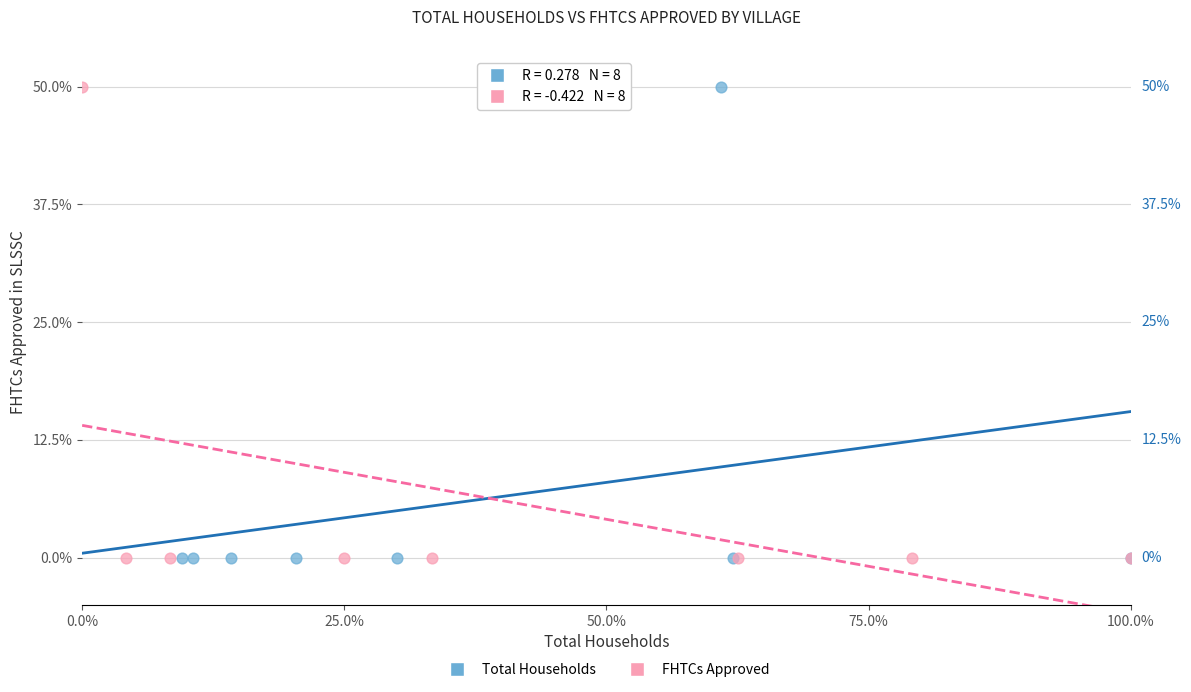

What are all the series names shown in the legend?

Total Households, FHTCs Approved